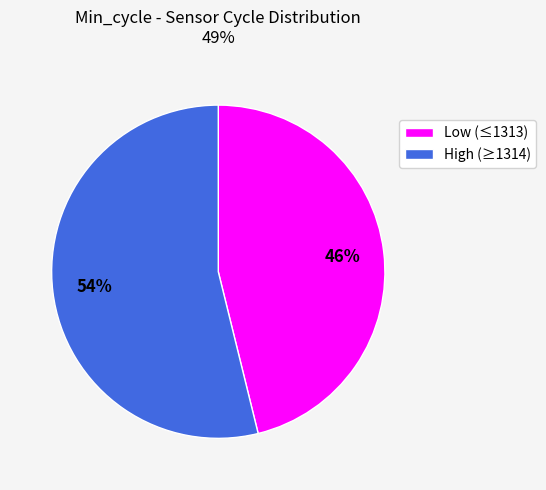

Is there a majority slice in this chart?

Yes